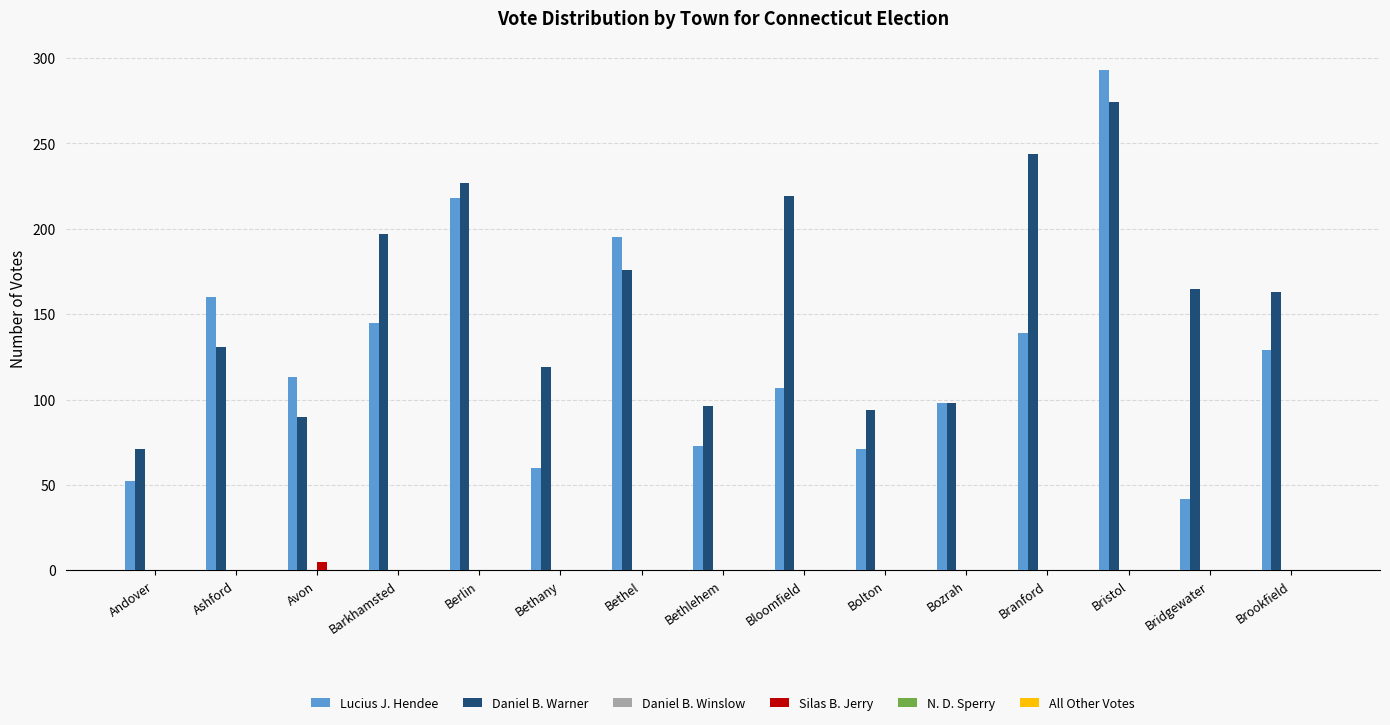

At which category is the sum across all series the highest?

Bristol